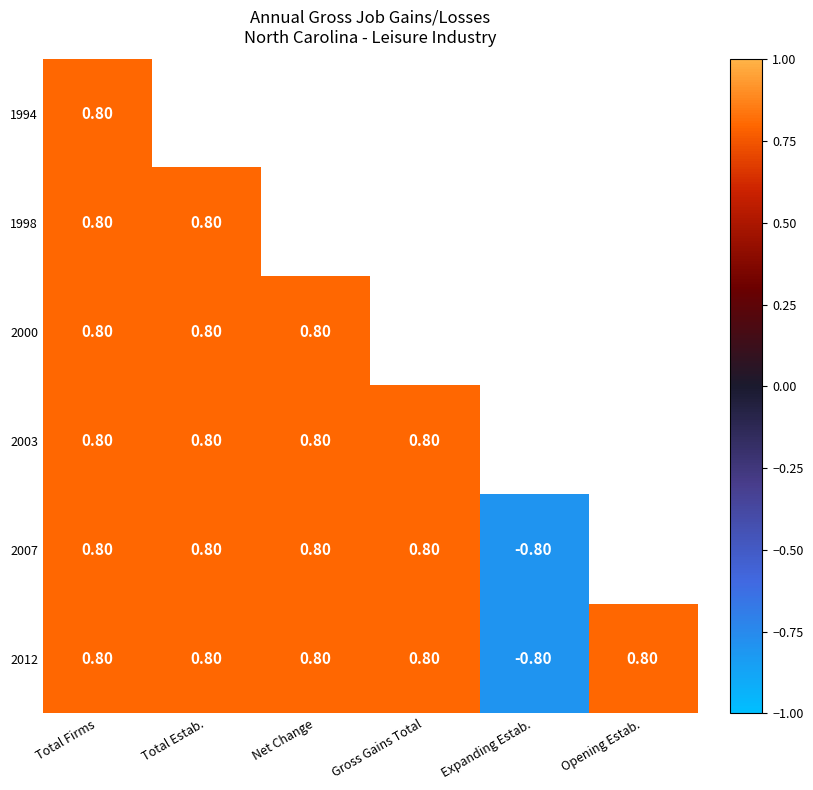

What is the highest value of the 2012 series?

0.8